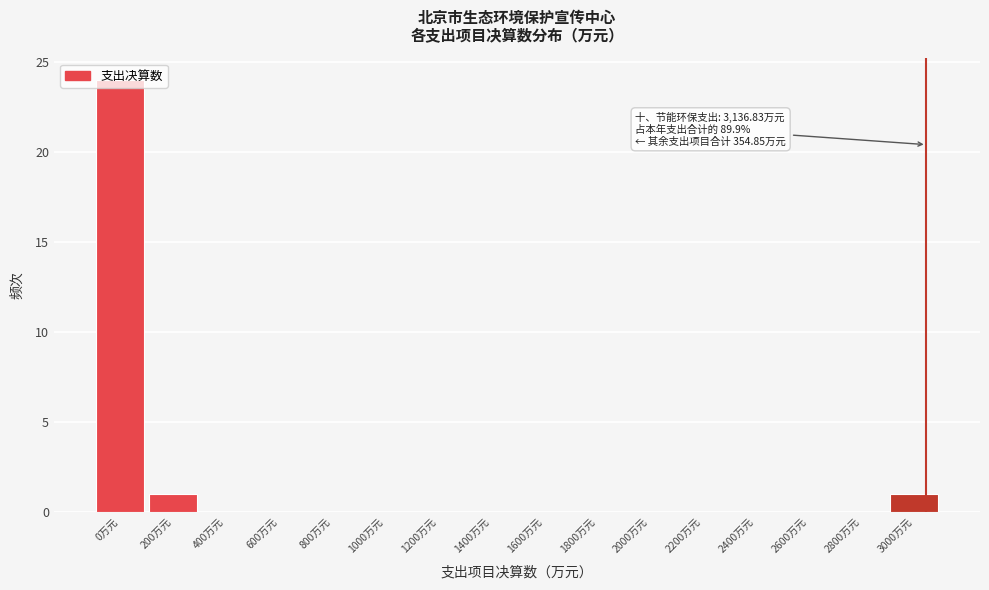

What is the change in value from 0万元 to 2600万元?

-24